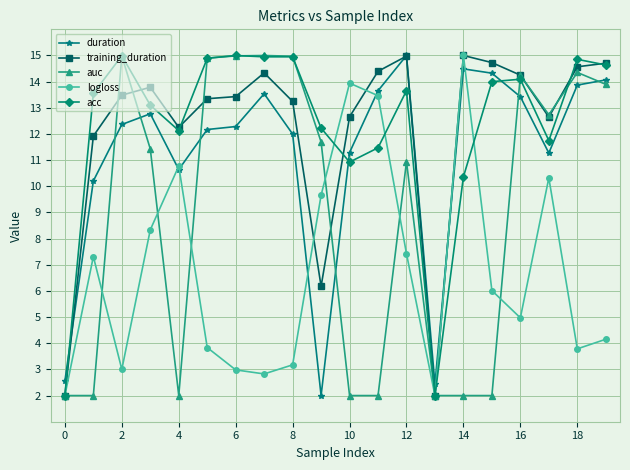

How many distinct data groups are displayed?

5